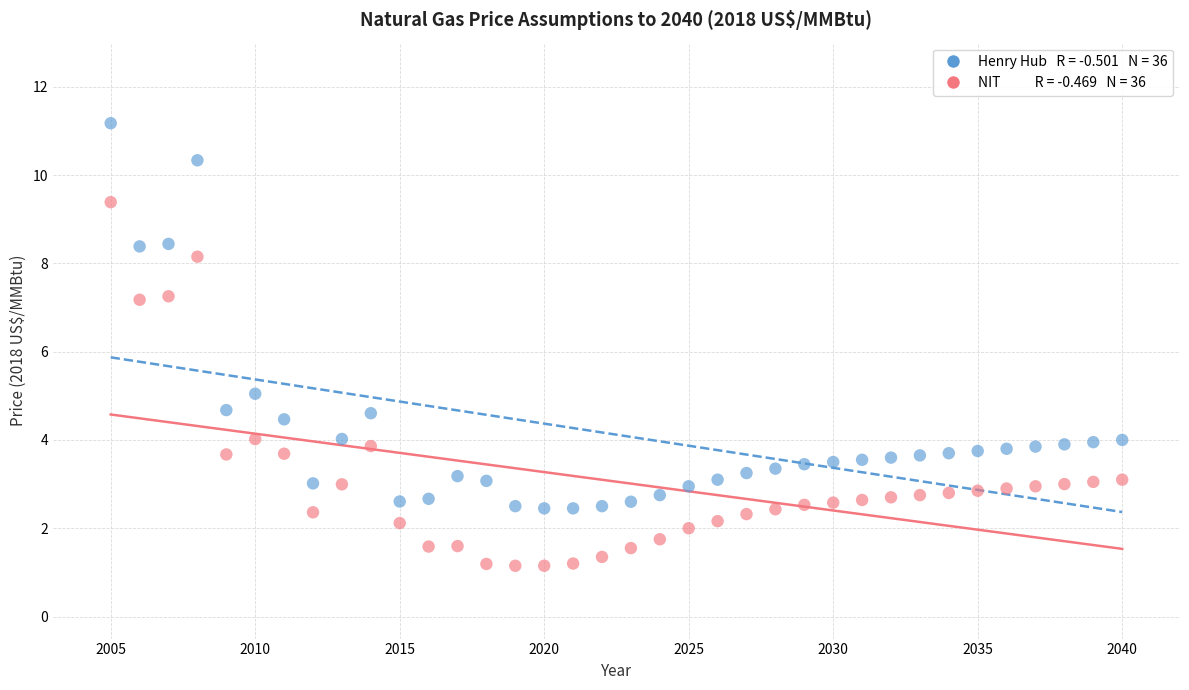

Across all data points, what is the range of Y values (max minus min)?

10.0